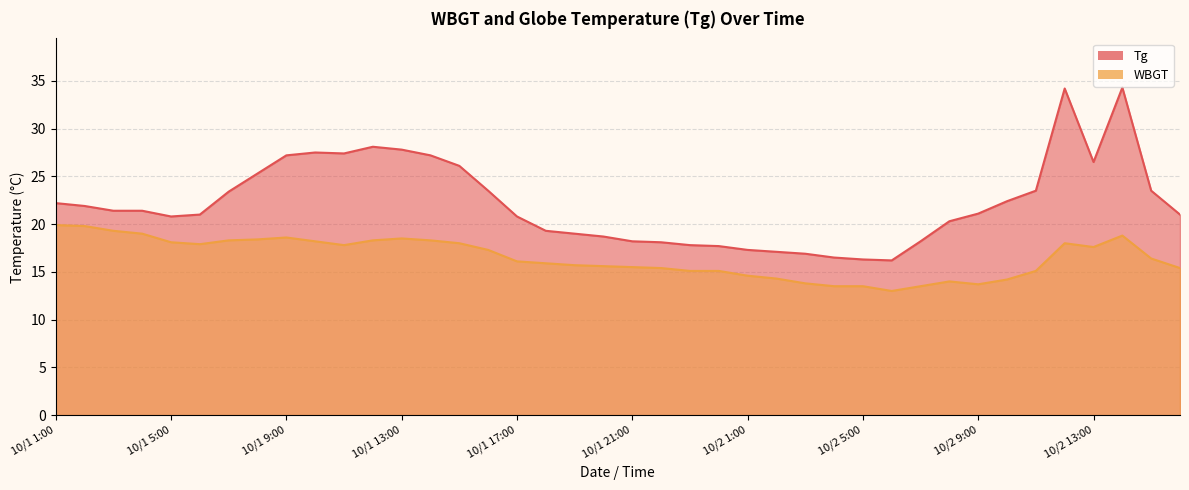

At which category does the chart reach its minimum across all series?

10/2 6:00